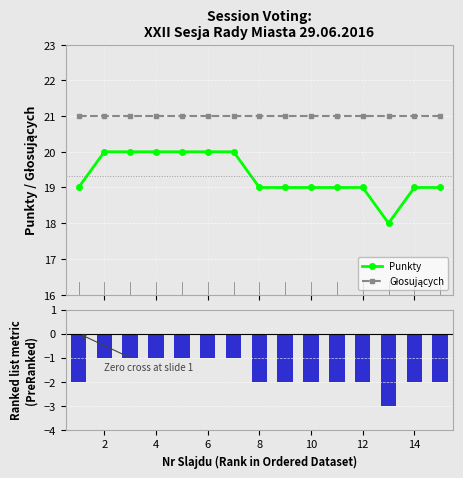

How many data points does each series have?

15